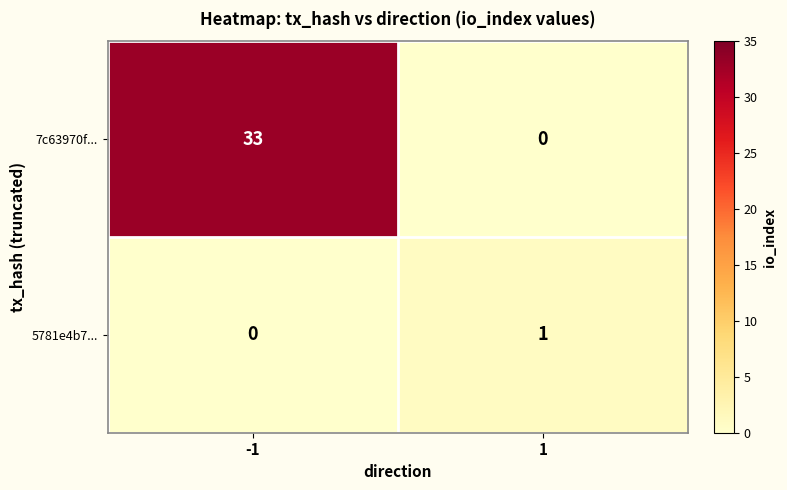

What is the difference between the maximum and minimum values in the 7c63970f... series?

33